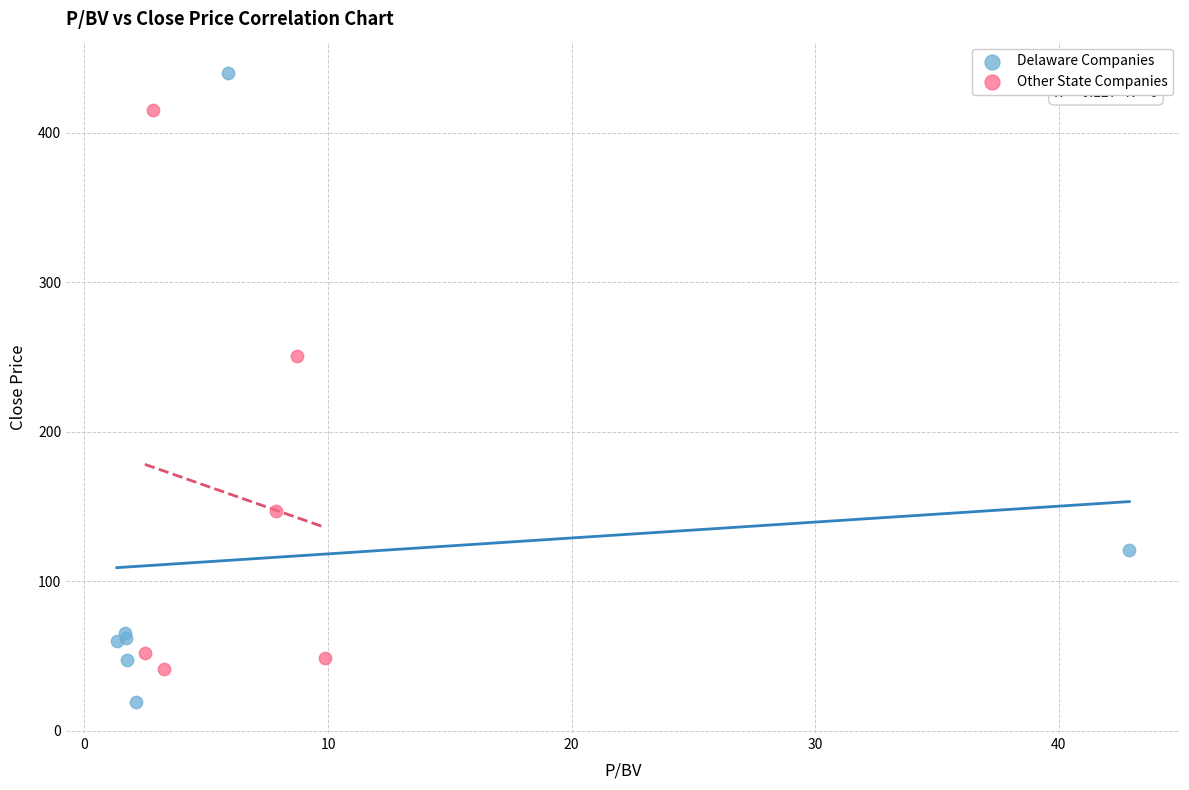

Which series reaches the minimum Y coordinate?

Delaware Companies